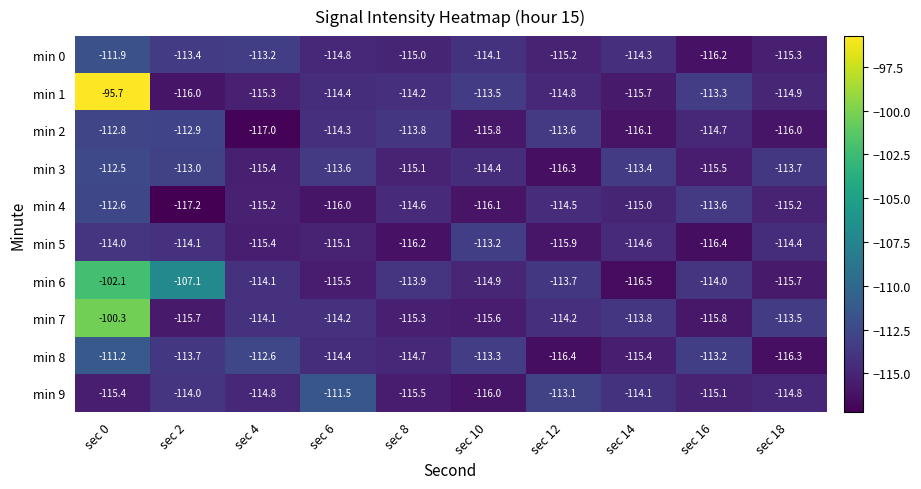

How many series are shown in this chart?

10